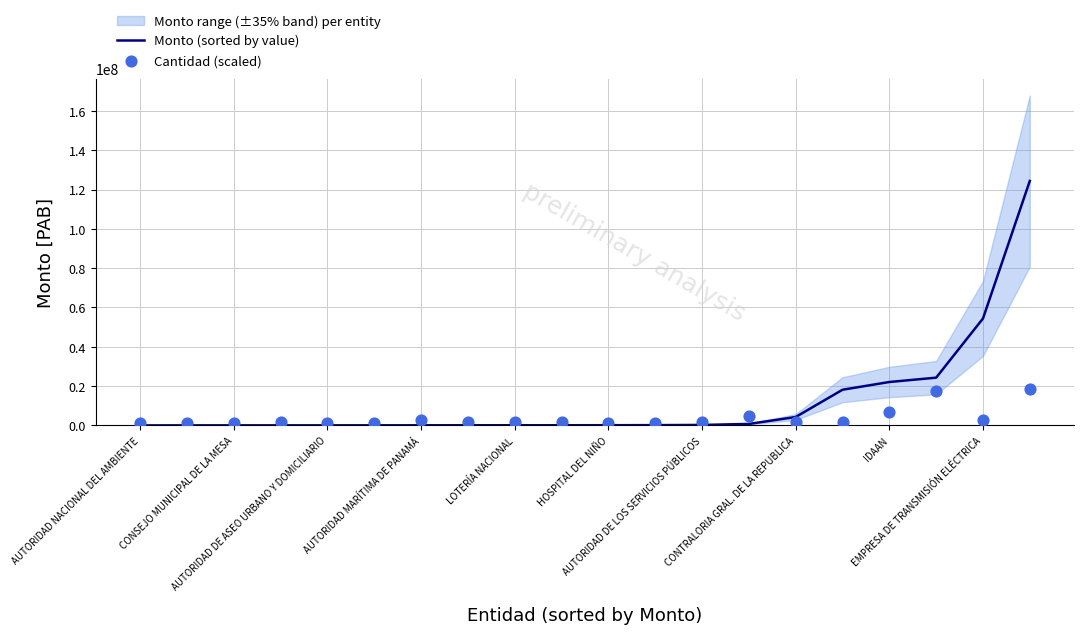

Which series reaches the minimum Y coordinate?

Monto (sorted by value)